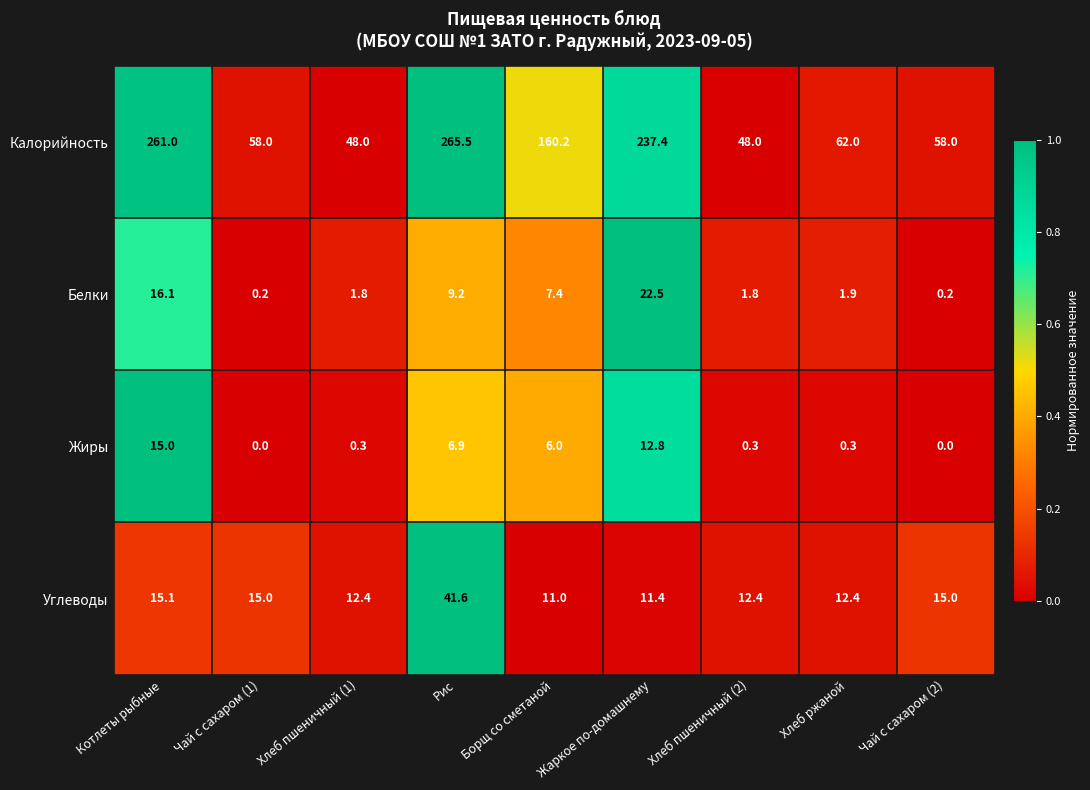

Which series has the largest total across all categories?

Калорийность